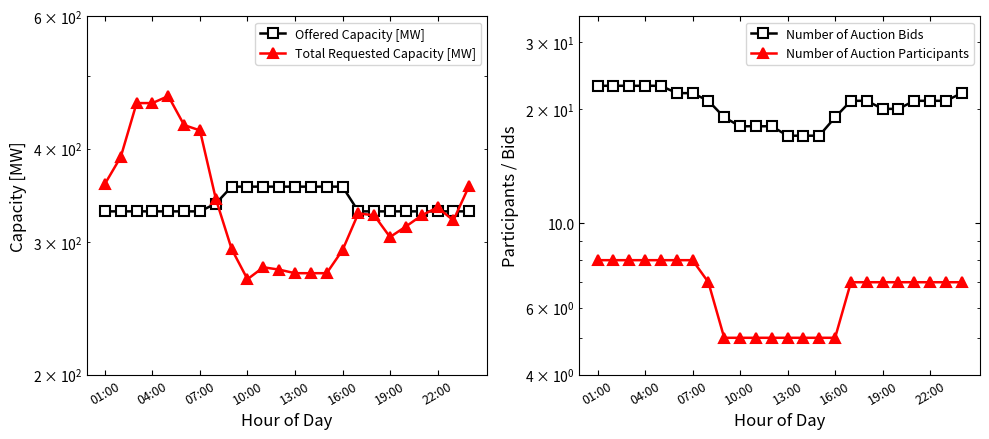

True or false: Number of Auction Participants has more than 0 interior local peaks.

False